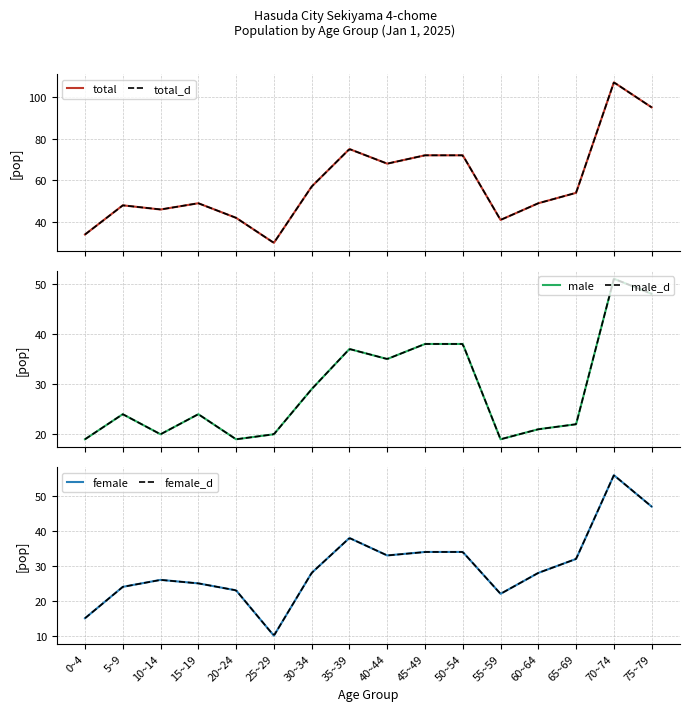

At which category does male reach its first local peak?

5~9